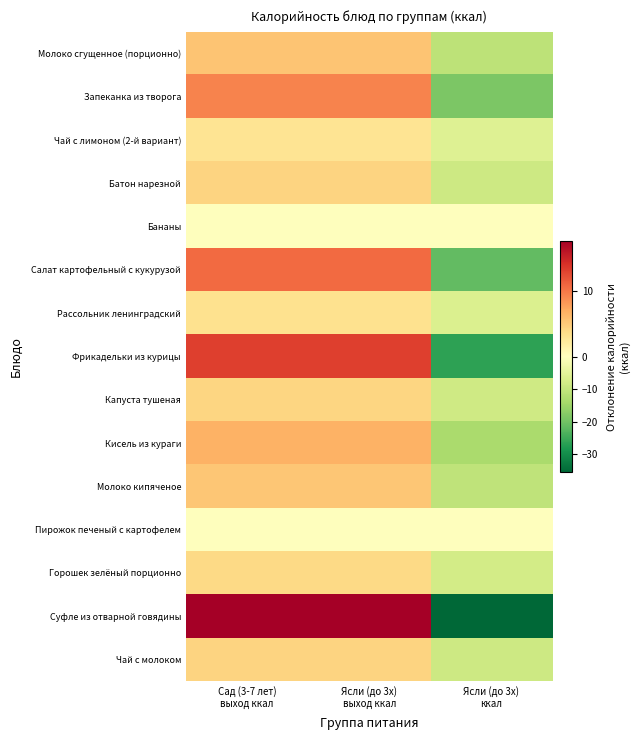

What is the total value across all series at Сад (3-7 лет)
выход ккал?

92.0